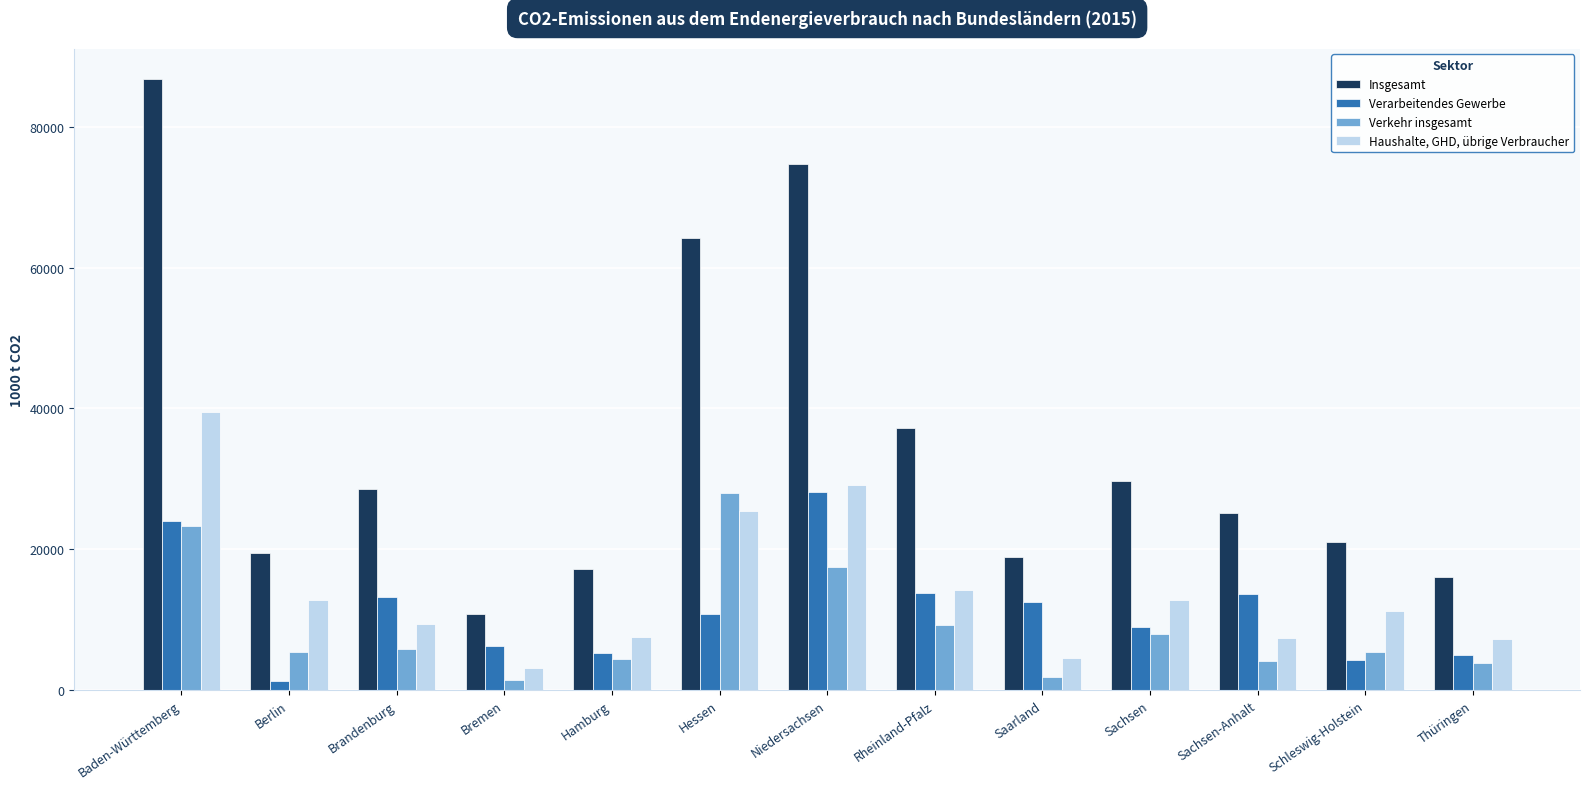

At how many categories does at least one series exceed 5606?

13